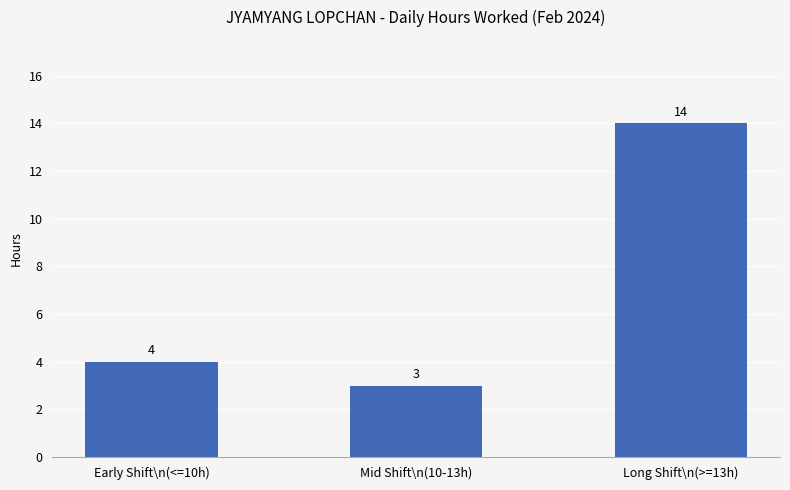

How many distinct data groups are displayed?

1